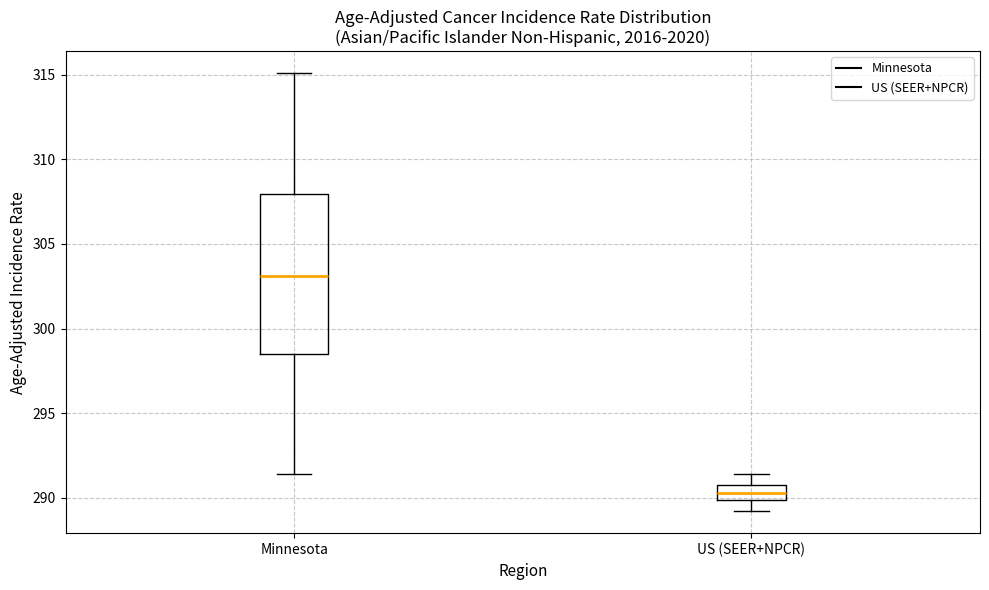

Comparing the boxes themselves (not the whiskers), which one is the tallest?

Minnesota